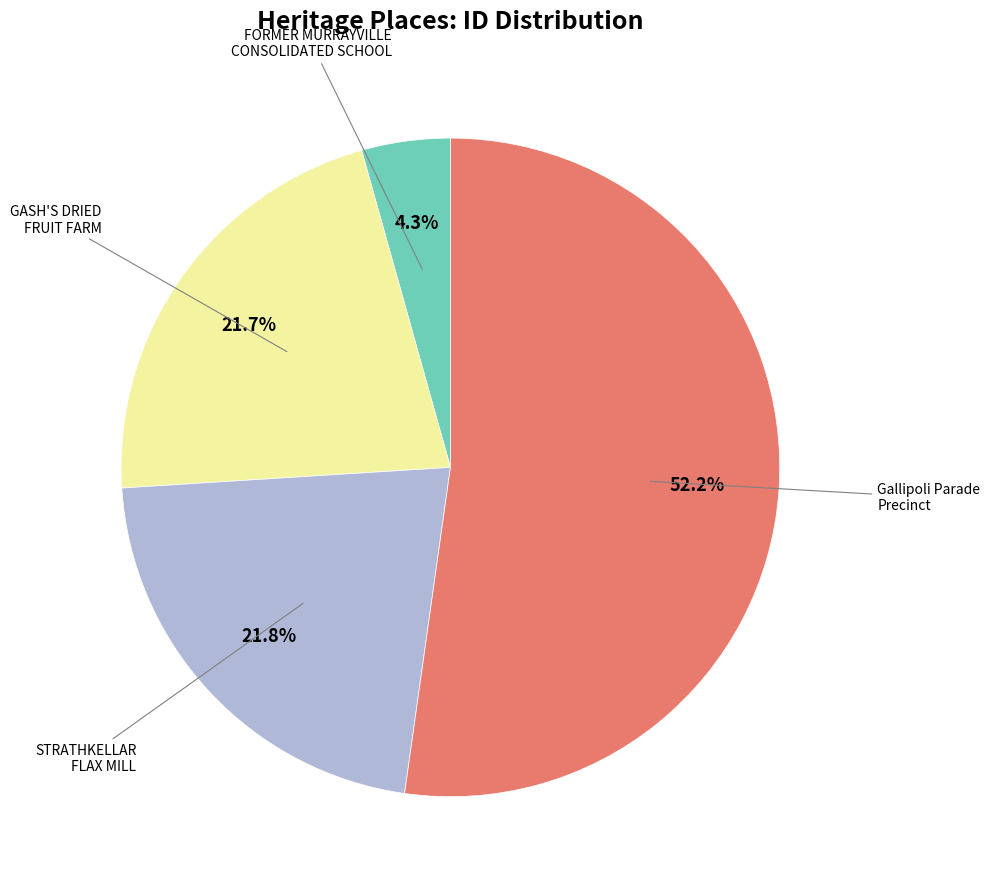

To the nearest percent, what is the difference between the largest and smallest slice percentages?

48%